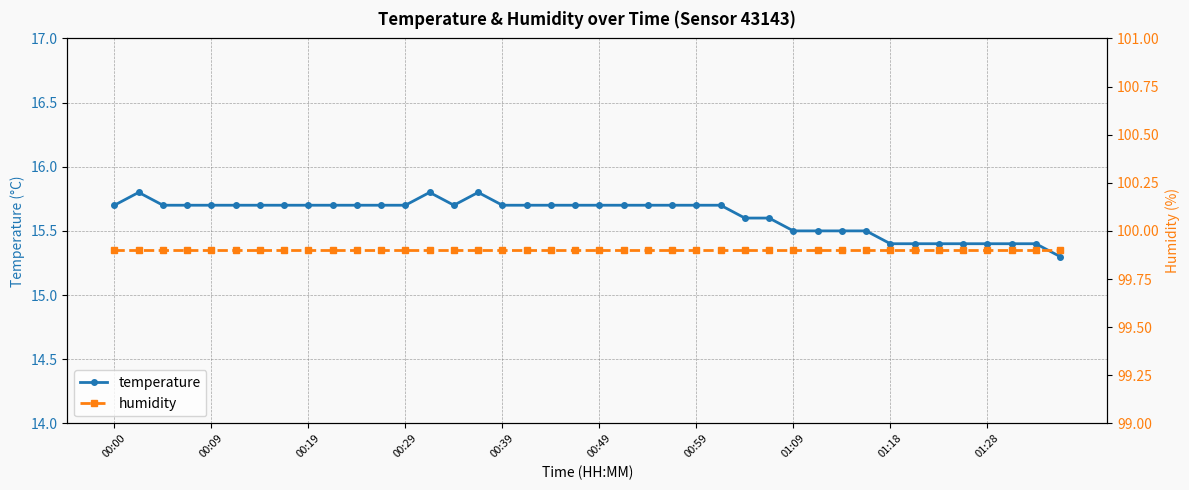

Does the chart have visible grid lines?

Yes